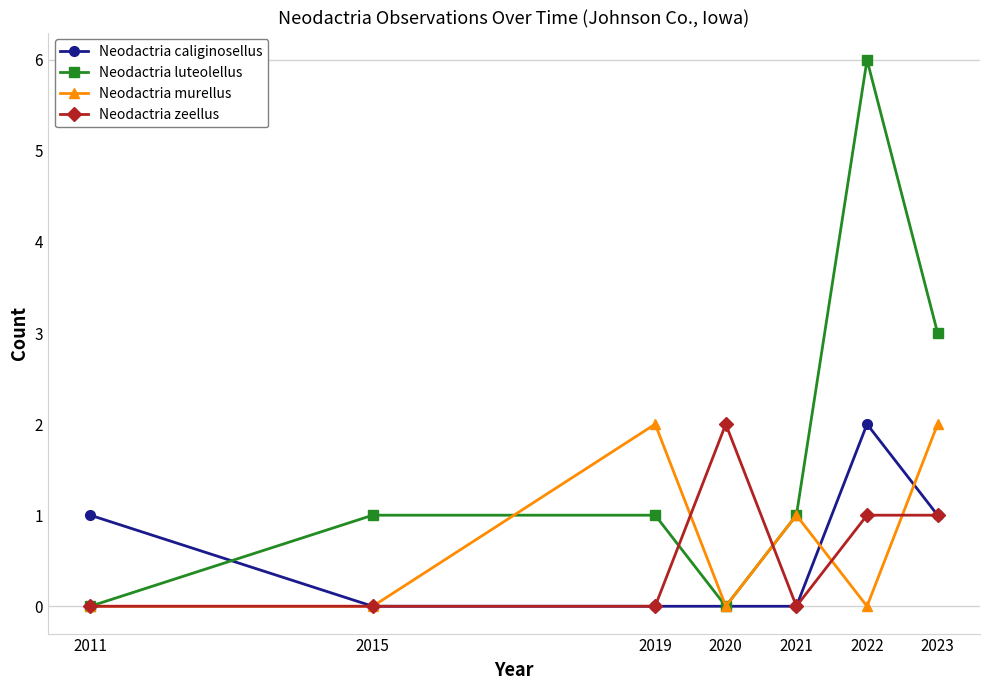

Which series has the largest total across all categories?

Neodactria luteolellus